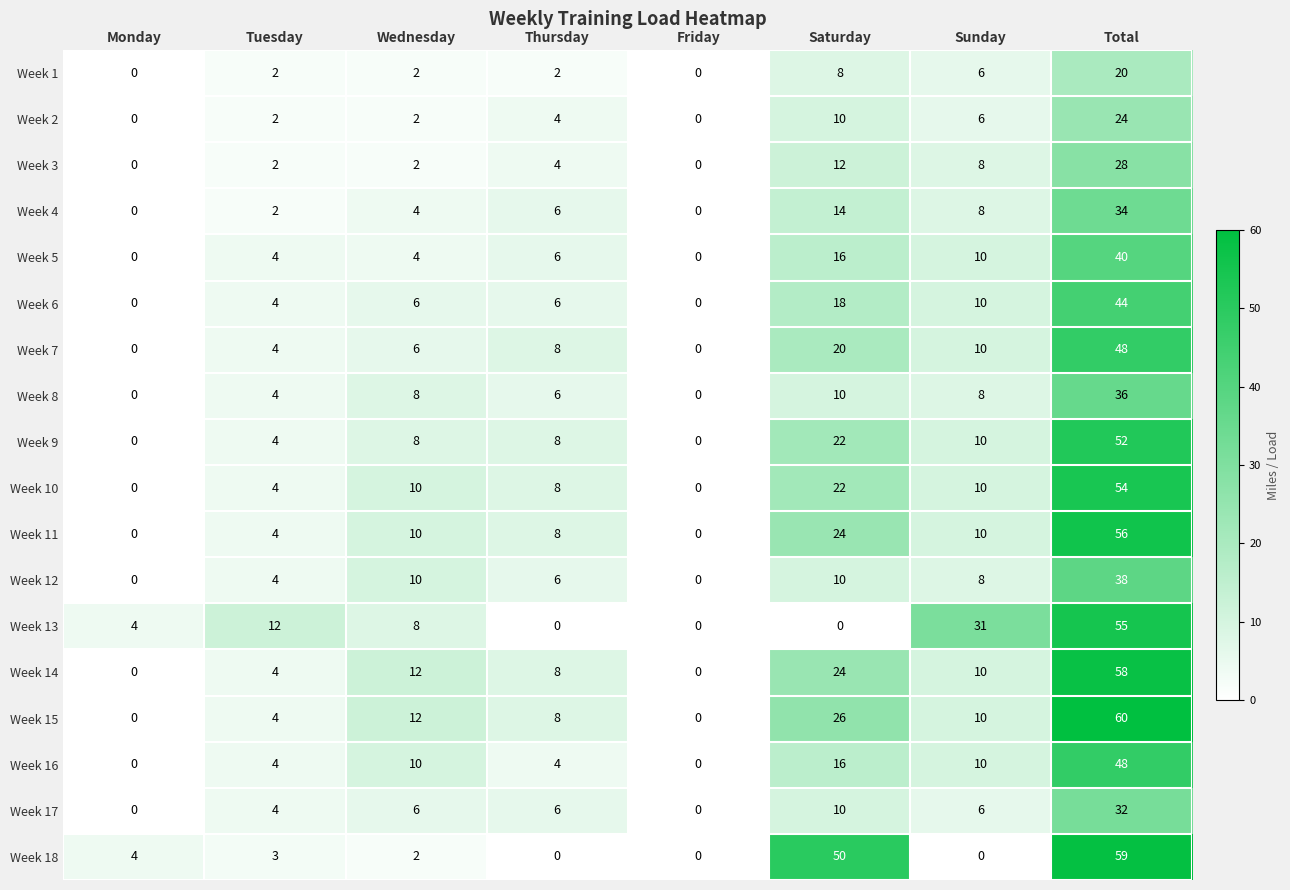

What is the spread (max minus min) of values at Wednesday?

10